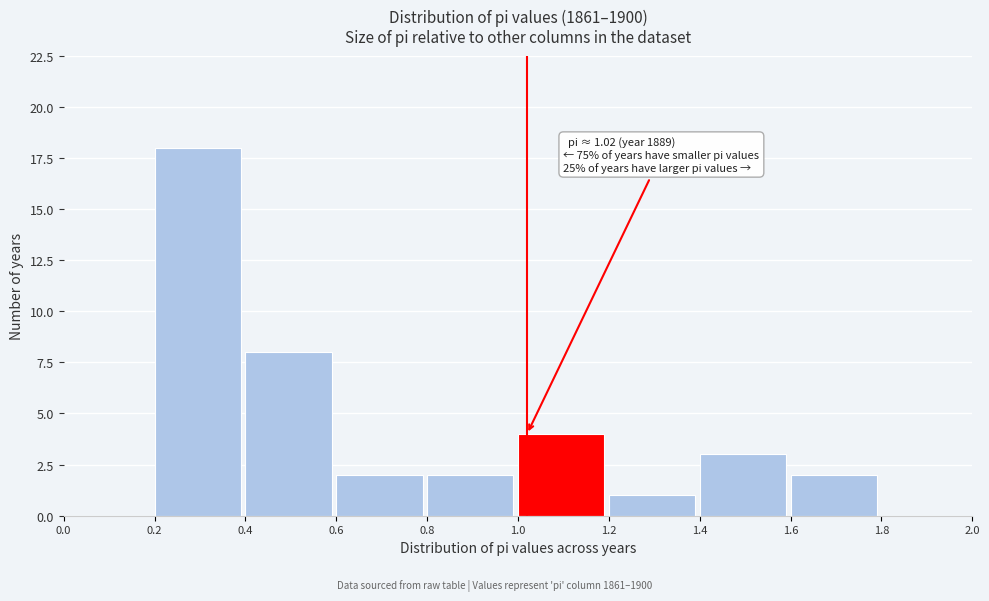

Over which range of the x-axis is the bar tallest?

0.2 to 0.4